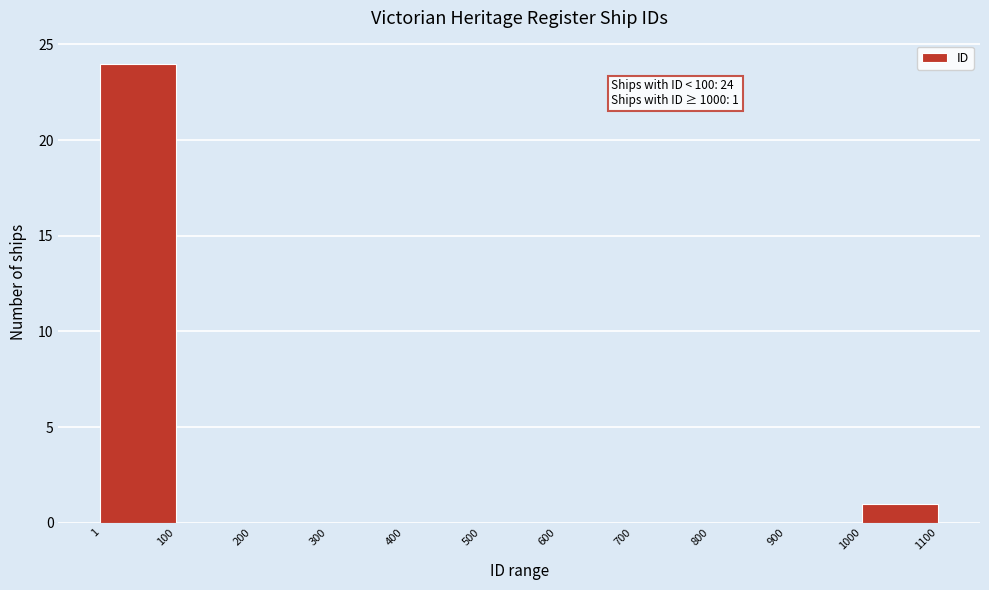

Over which range of the x-axis is the bar tallest?

1 to 100